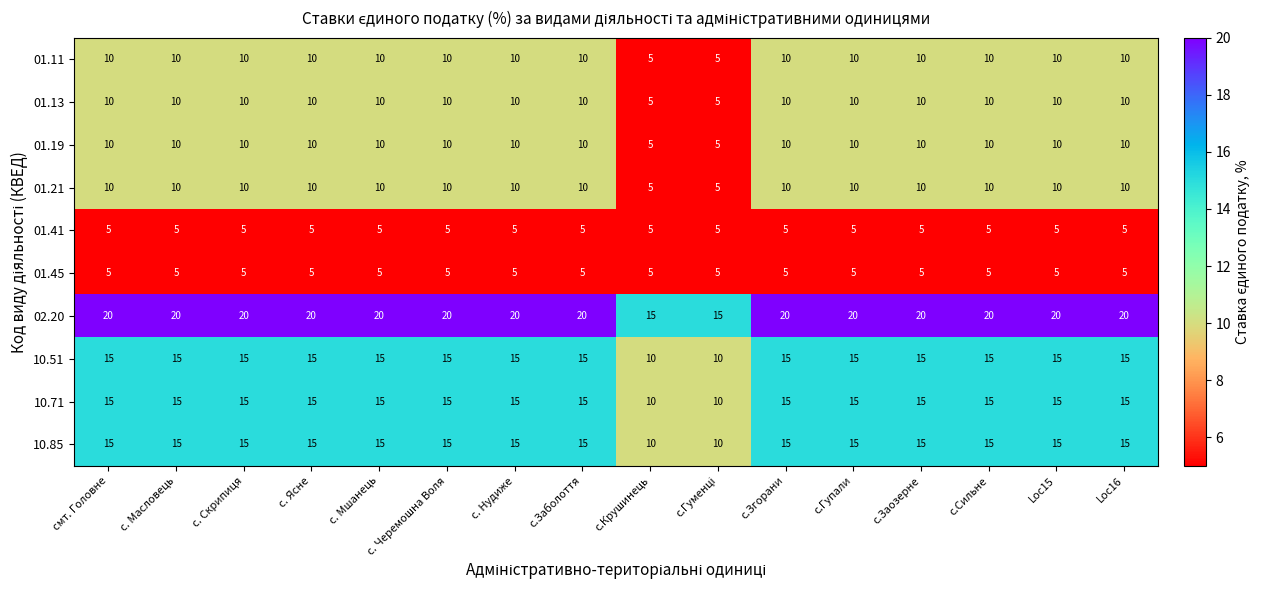

At how many categories does at least one series exceed 7?

16